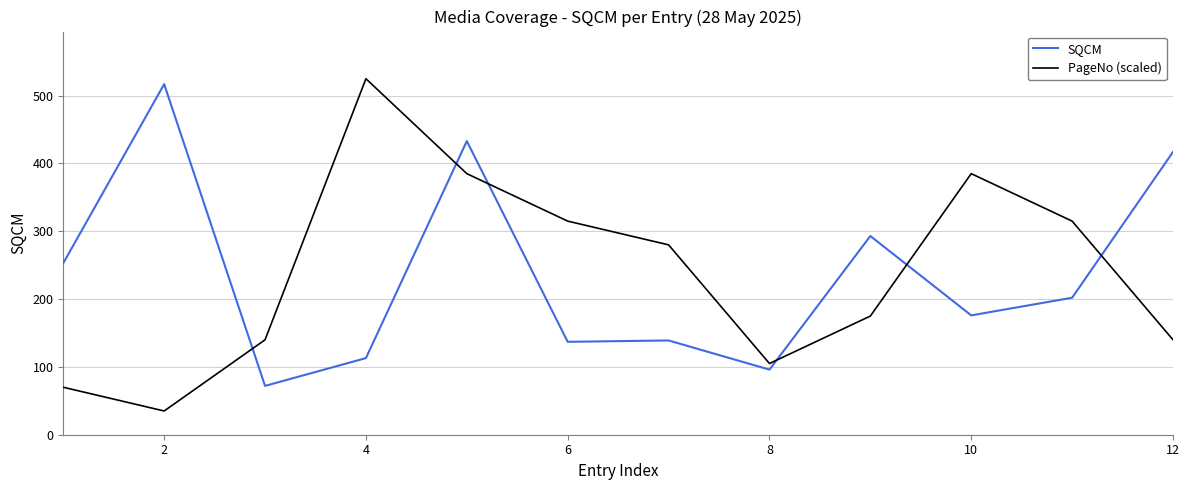

True or false: SQCM and PageNo (scaled) intersect in this chart.

True